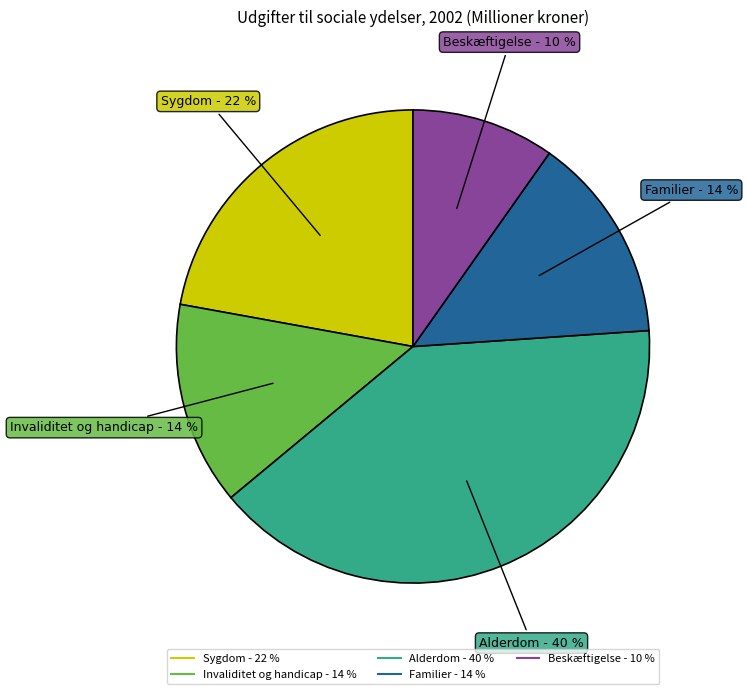

Which has a higher value, Beskæftigelse or Alderdom?

Alderdom